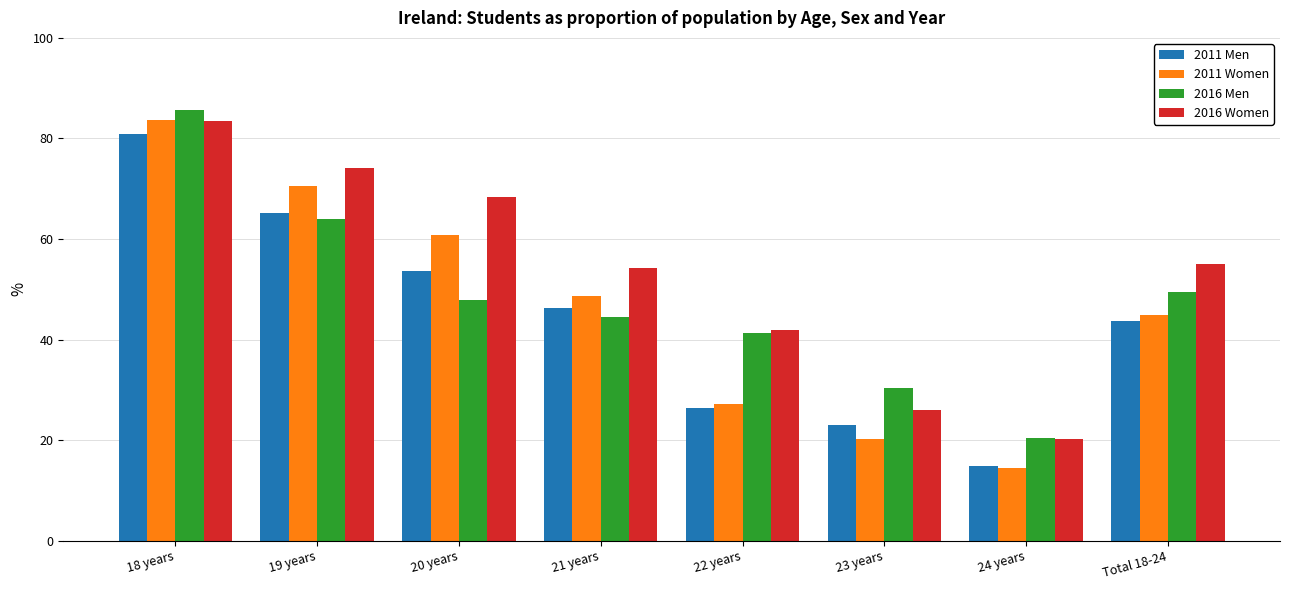

True or false: 2011 Men has a value of 46.3 at 21 years.

True